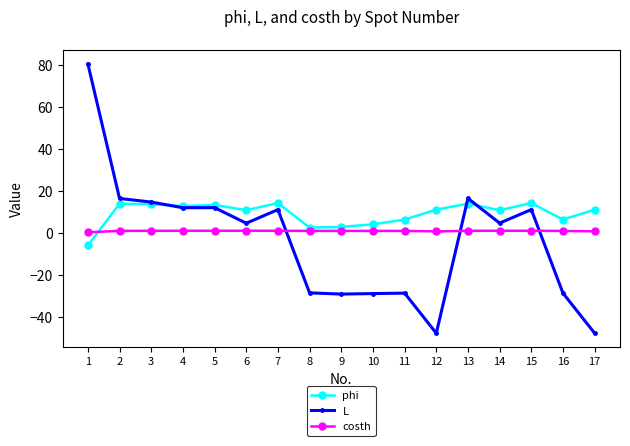

What is the difference between the phi values at 14 and 8?

8.3